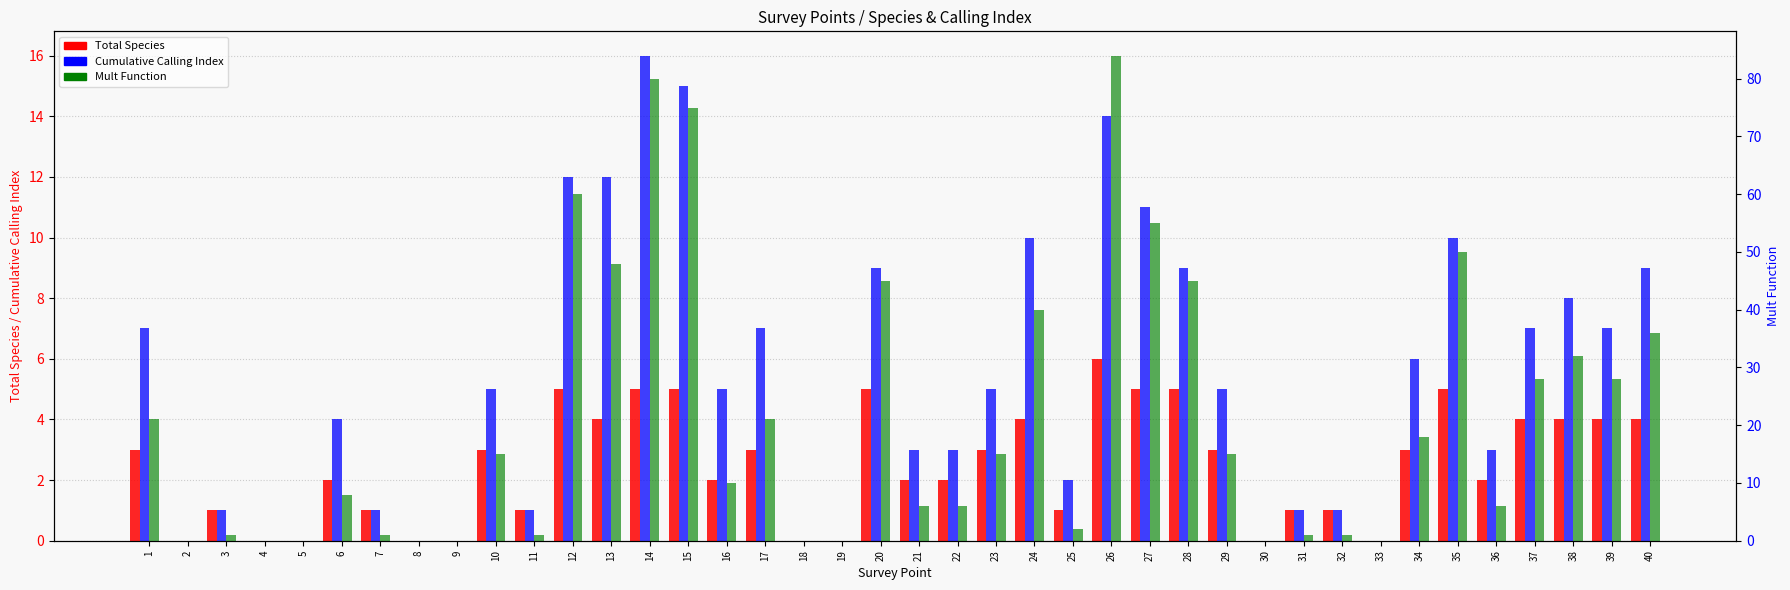

Does the chart contain any negative values?

No